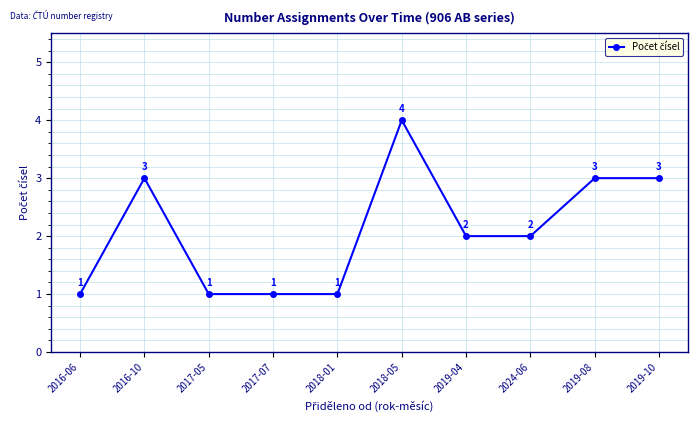

What is the maximum value shown in the chart?

4